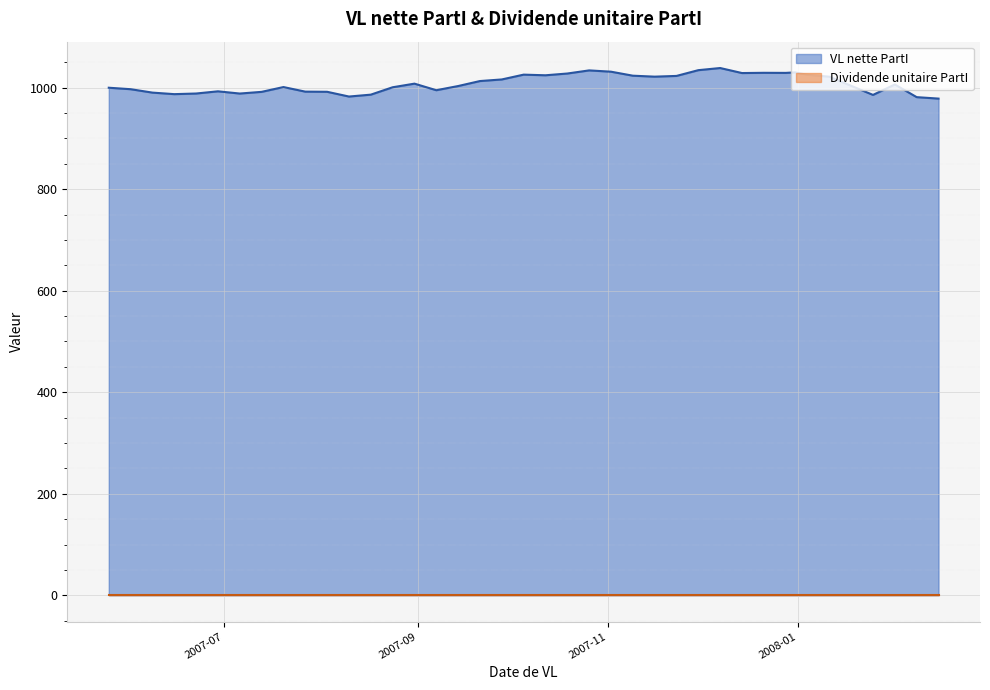

Is it true that Dividende unitaire PartI equals 0.0 at 2008-03?

True